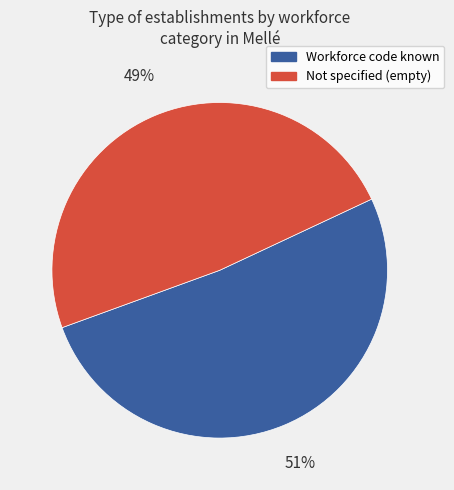

Which category has the smallest portion of the pie?

Not specified (empty)